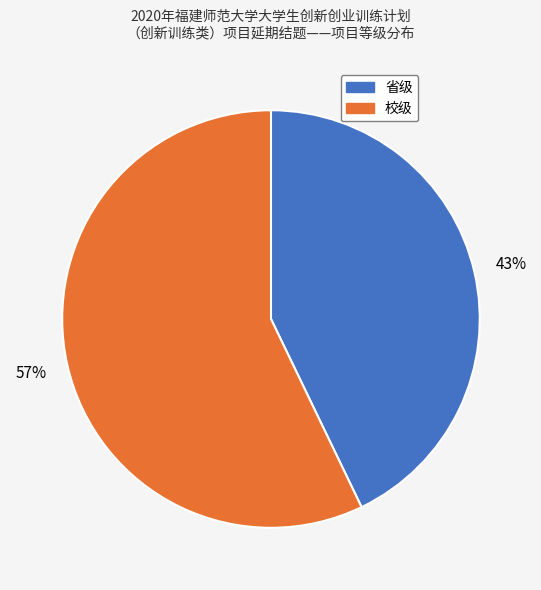

Is the sum of 校级 and 省级 greater than half?

Yes